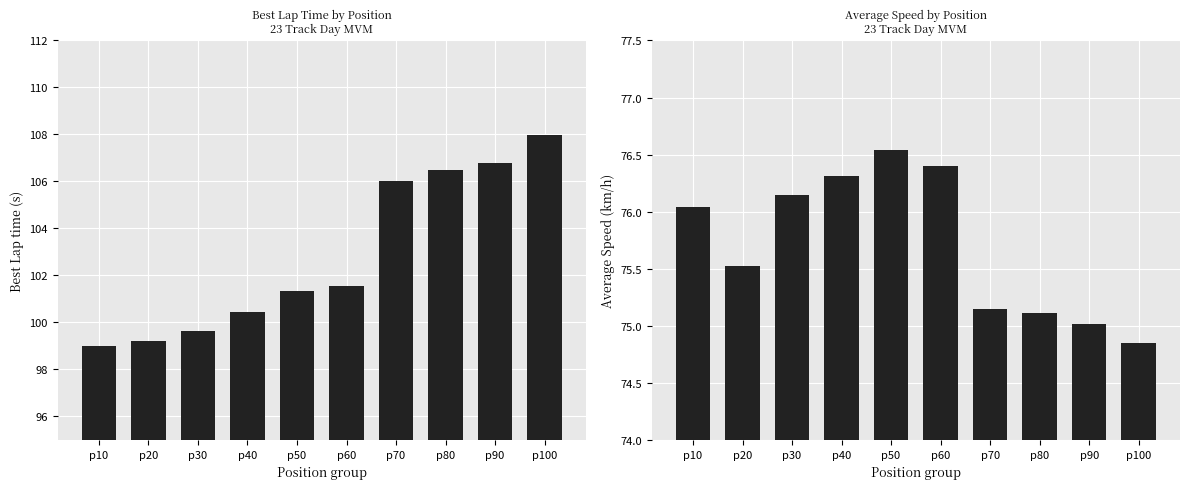

What is the maximum value shown in the chart?

108.0